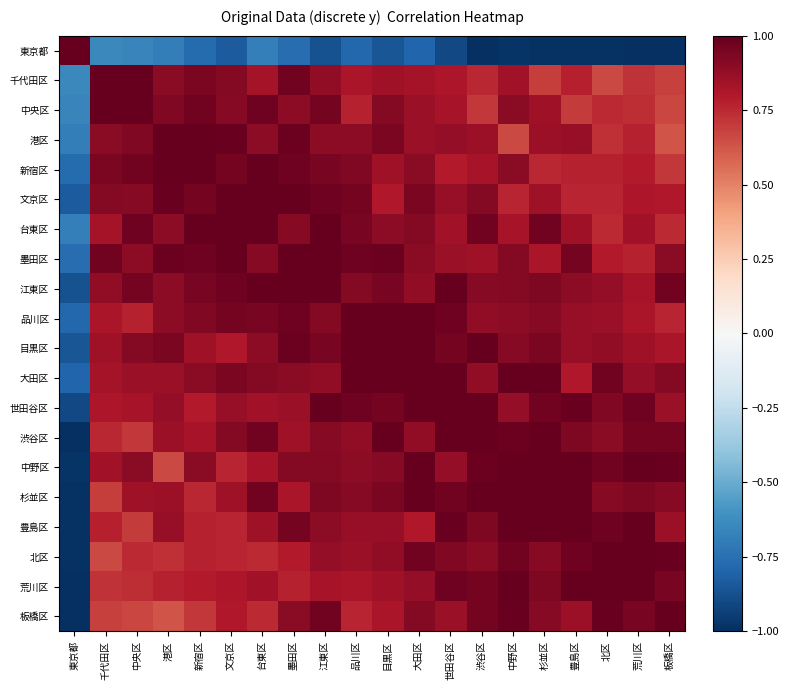

Which label corresponds to the largest value in the chart?

東京都